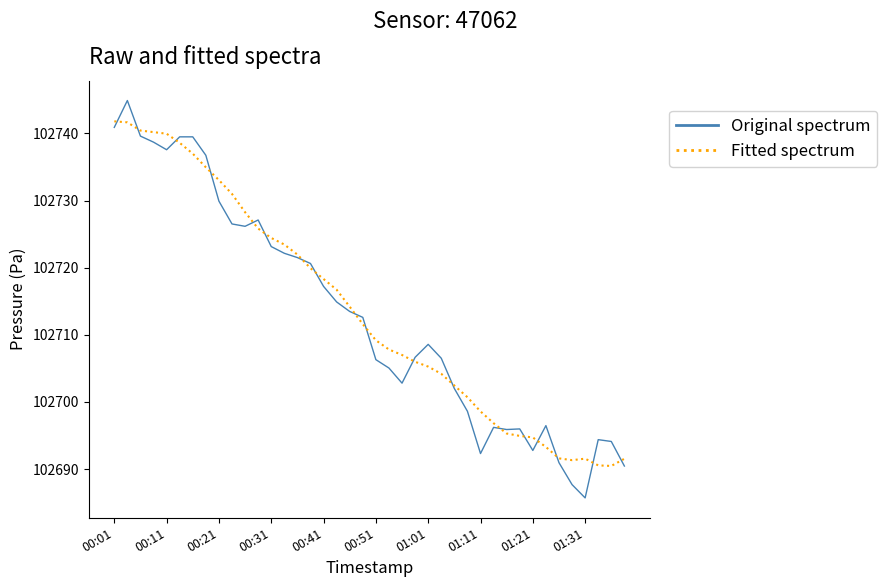

What is the smallest value displayed?

102685.7